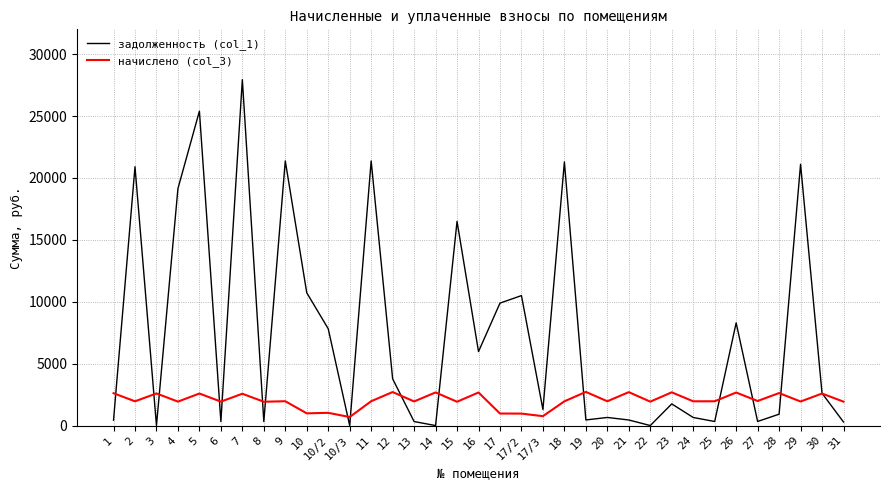

Which series has the largest total across all categories?

задолженность (col_1)